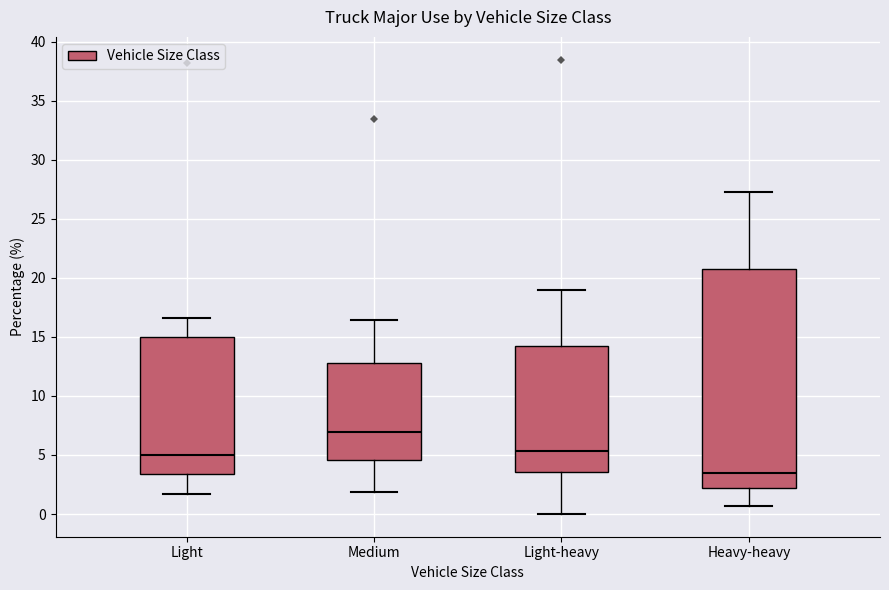

Which box is the tallest, from its lower edge to its upper edge?

Heavy-heavy